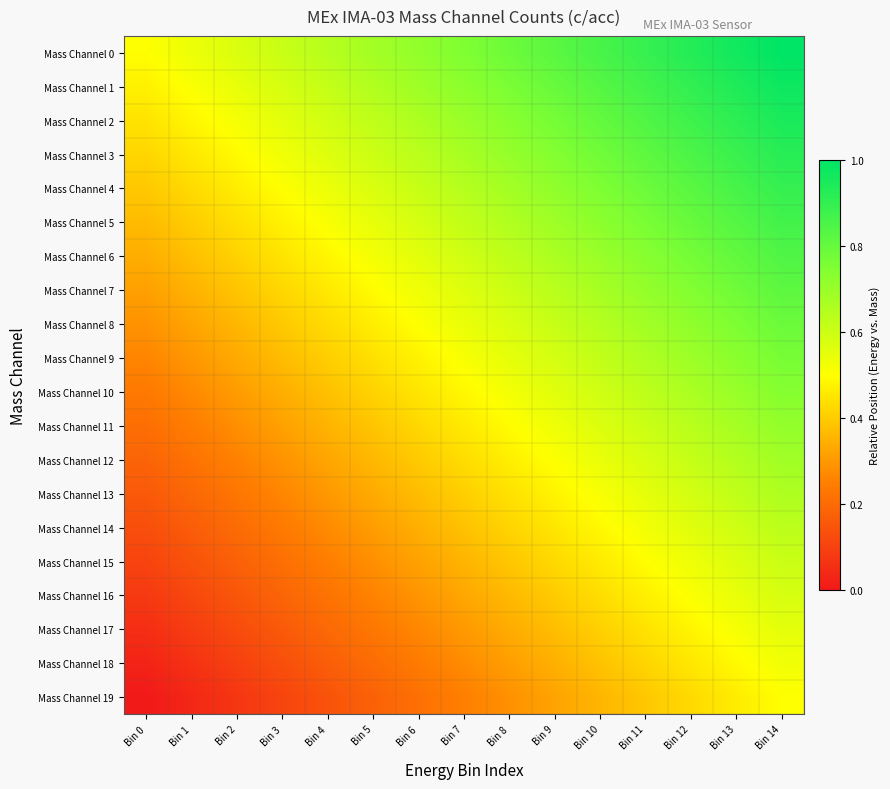

How many data points does each series have?

15